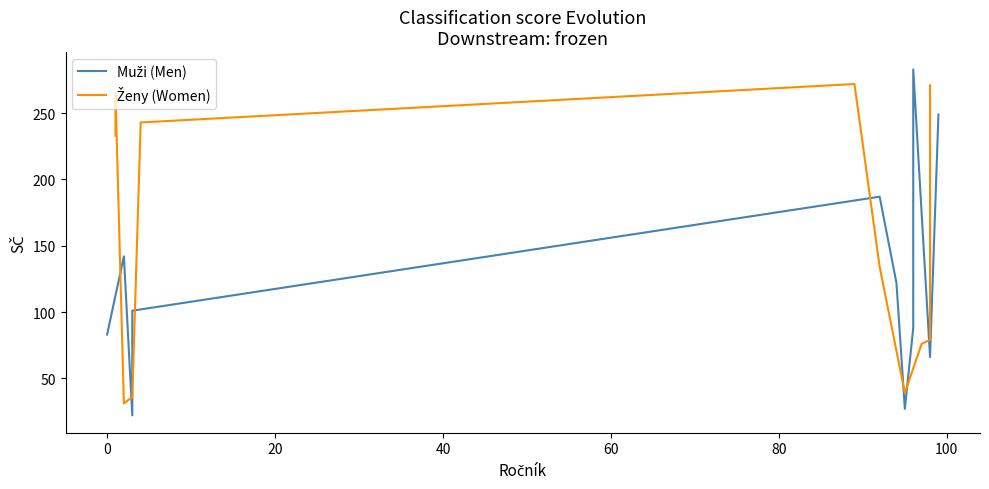

What is the spread (max minus min) of values at 3?

132